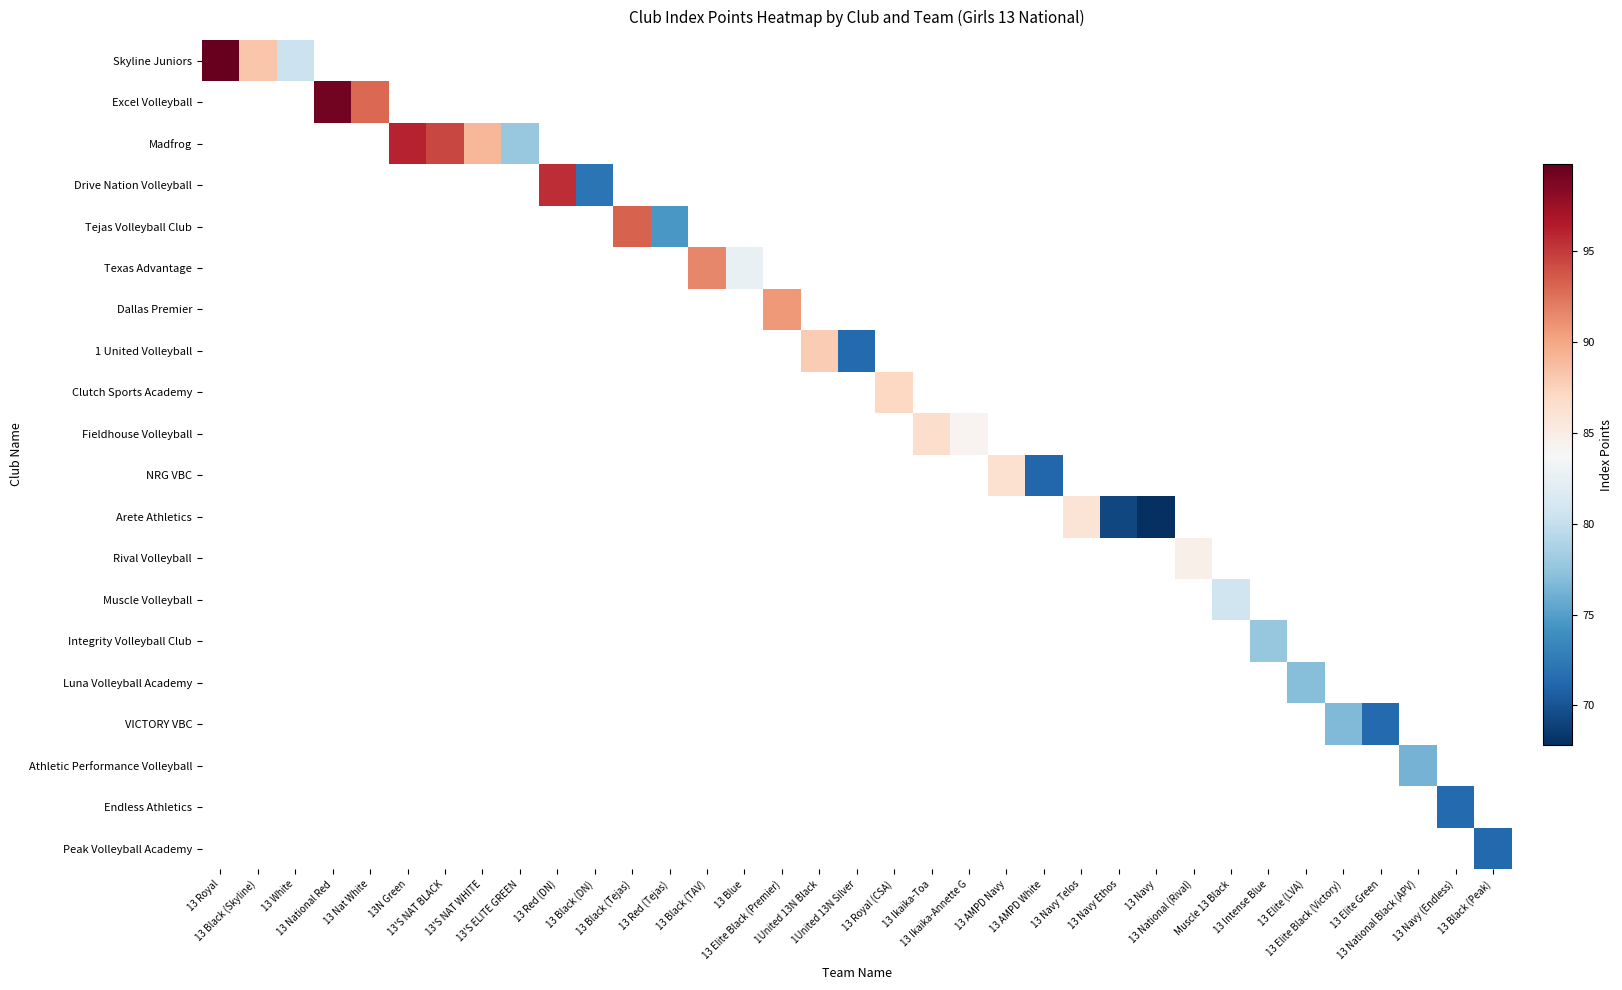

List the labels in order of Endless Athletics value, smallest first.

13 Royal, 13 Black (Skyline), 13 White, 13 National Red, 13 Nat White, 13N Green, 13'S NAT BLACK, 13'S NAT WHITE, 13'S ELITE GREEN, 13 Red (DN), 13 Black (DN), 13 Black (Tejas), 13 Red (Tejas), 13 Black (TAV), 13 Blue, 13 Elite Black (Premier), 1United 13N Black, 1United 13N Silver, 13 Royal (CSA), 13 Ikaika-Toa, 13 Ikaika-Annette G, 13 AMPD Navy, 13 AMPD White, 13 Navy Telos, 13 Navy Ethos, 13 Navy, 13 National (Rival), Muscle 13 Black, 13 Intense Blue, 13 Elite (LVA), 13 Elite Black (Victory), 13 Elite Green, 13 National Black (APV), 13 Navy (Endless), 13 Black (Peak)